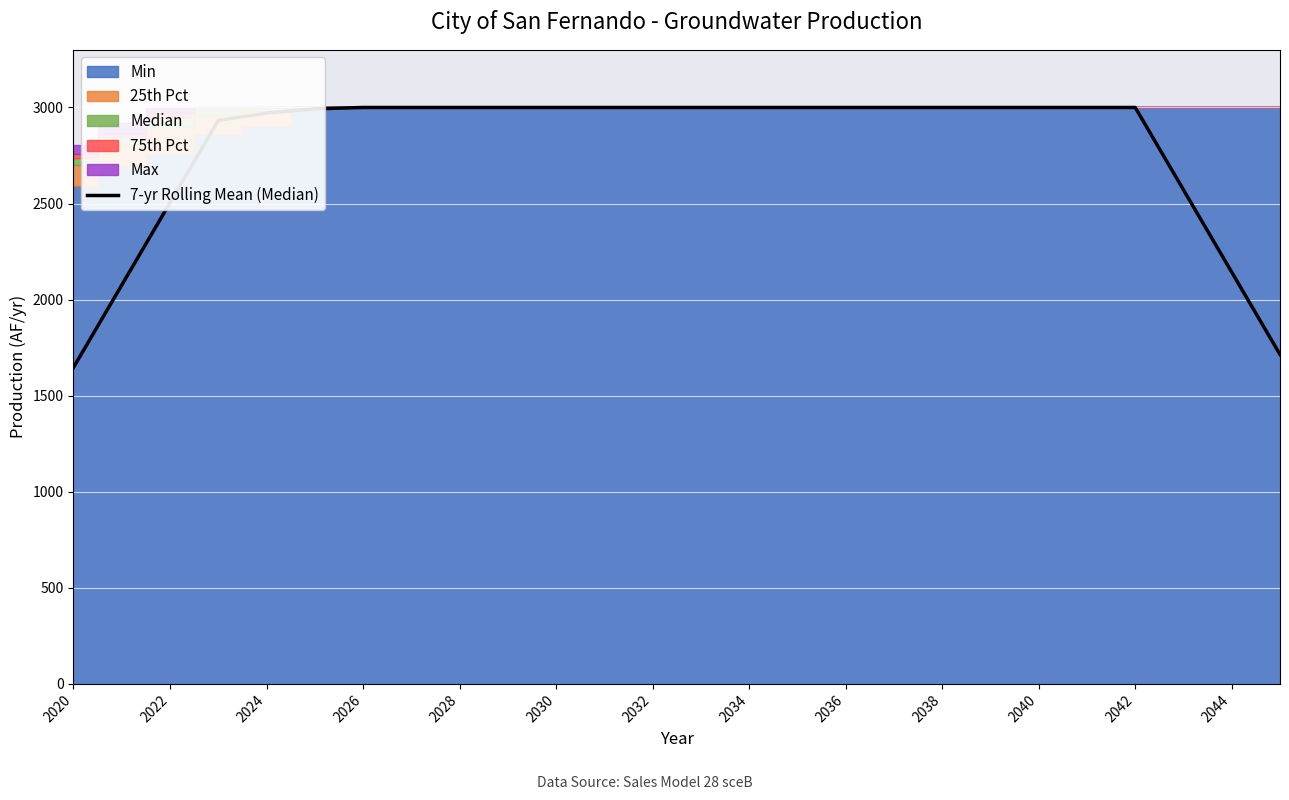

What is the smallest value displayed?

1647.1